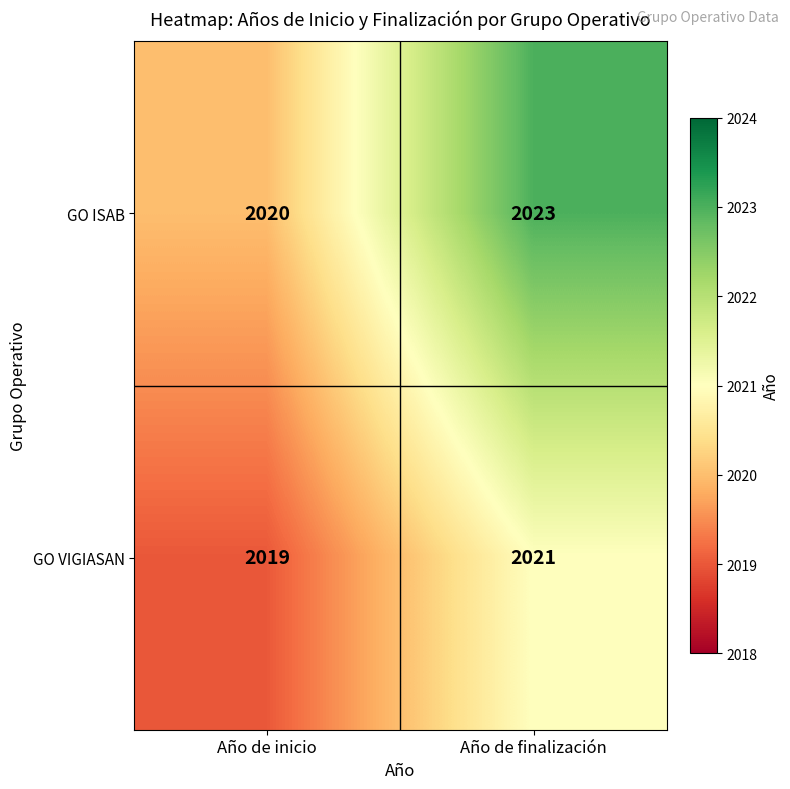

Which series changed the most between Año de inicio and Año de finalización?

GO ISAB